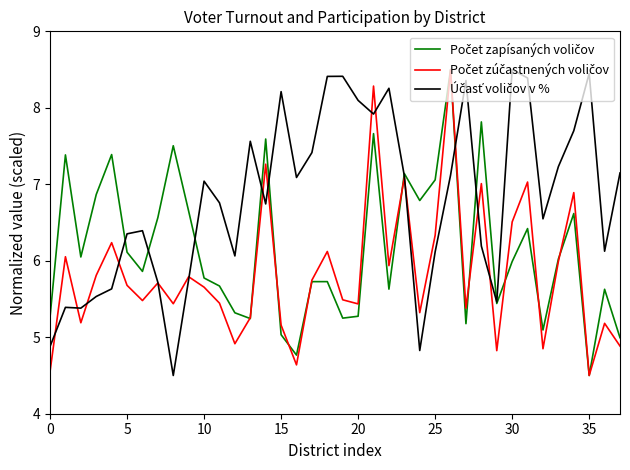

Does the chart have visible grid lines?

No